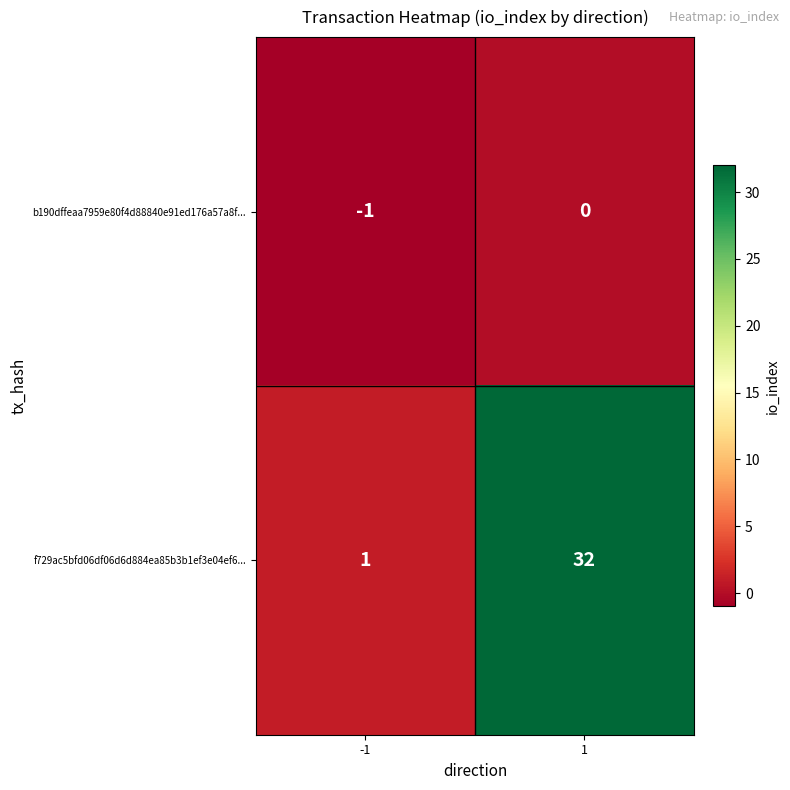

Between -1 and 1, which series saw the biggest shift?

f729ac5bfd06df06d6d884ea85b3b1ef3e04ef6...